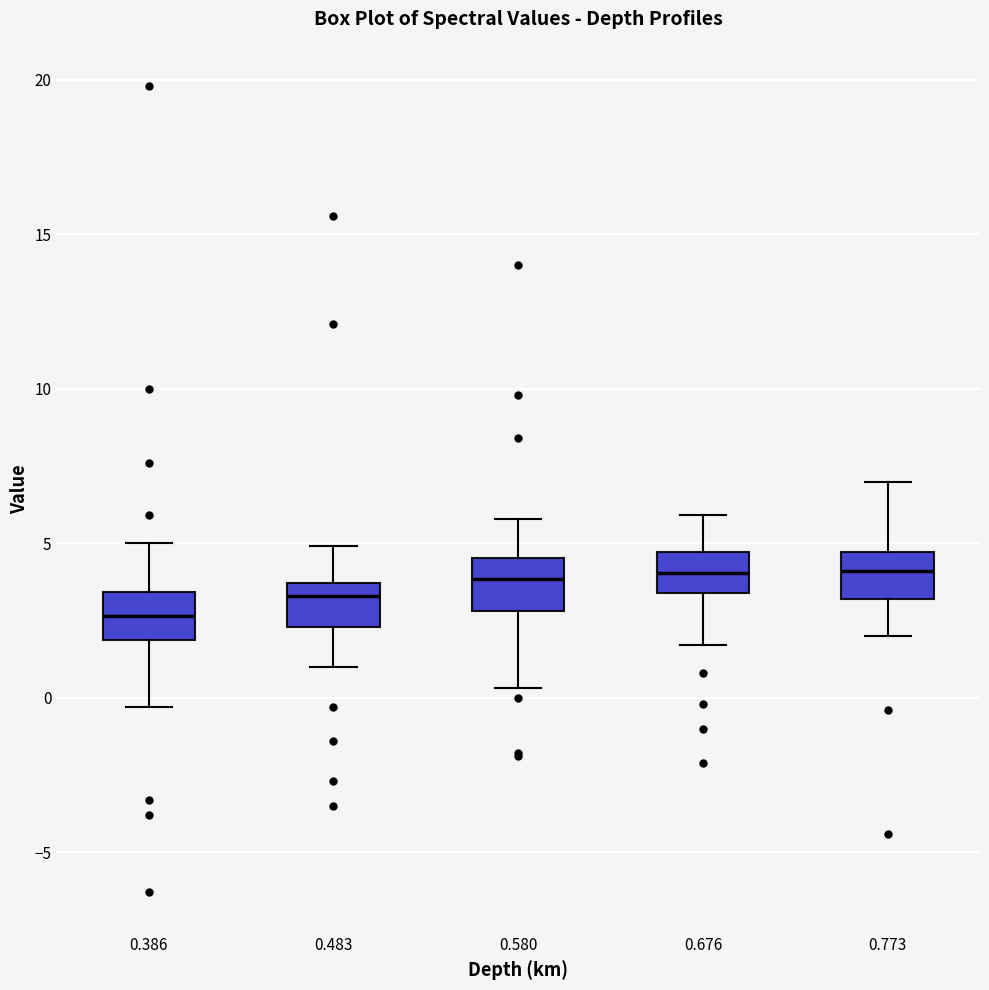

Reading left to right, transcribe this box plot: for each box, give where its median line is, the range the box spans, and where its two whiskers end, as read against the y-axis. The values are not printed on the chart, so give them approximately, as read against the axis.

0.386: median 2.5, box 2.0 to 3.5, whiskers -0.5 to 5.0
0.483: median 3.5 (just below the box's upper edge), box 2.5 to 3.5, whiskers 1.0 to 5.0
0.580: median 4.0, box 3.0 to 4.5, whiskers 0.5 to 6.0
0.676: median 4.0, box 3.5 to 4.5, whiskers 1.5 to 6.0
0.773: median 4.0, box 3.0 to 4.5, whiskers 2.0 to 7.0